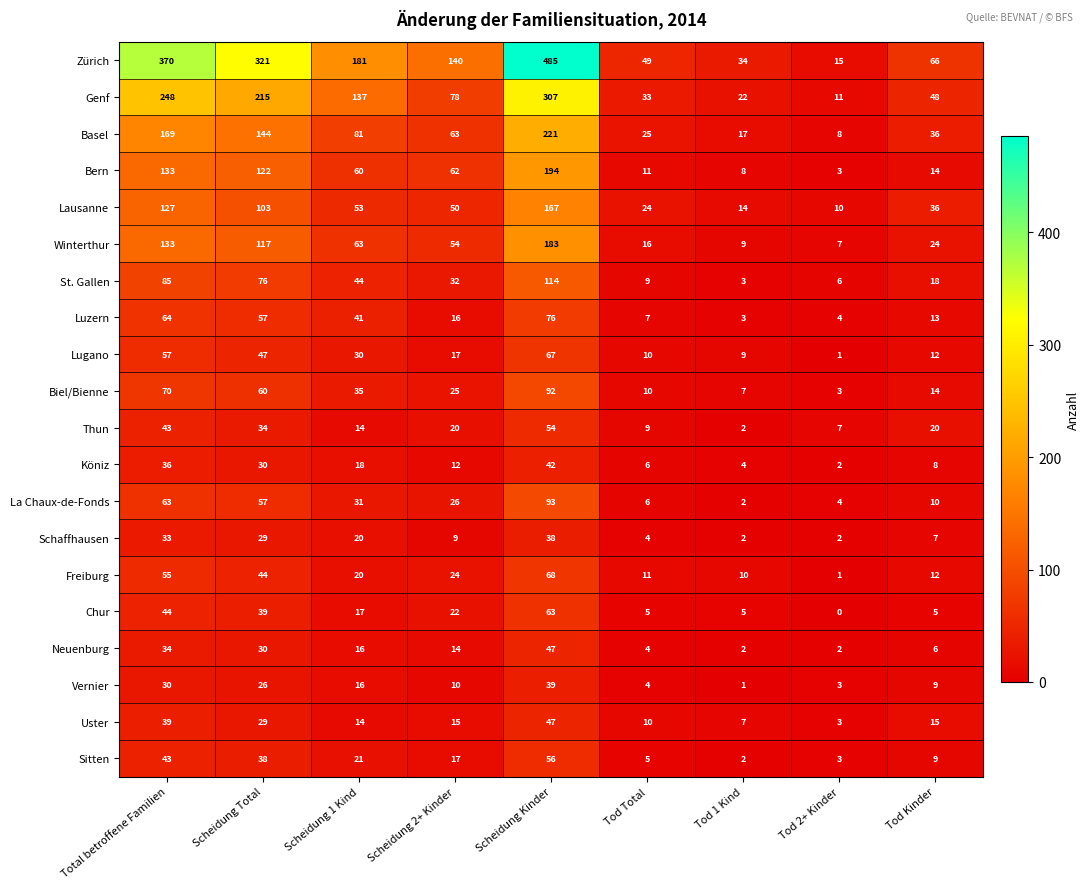

What is the sum of the Basel values at Tod 1 Kind and Total betroffene Familien?

186